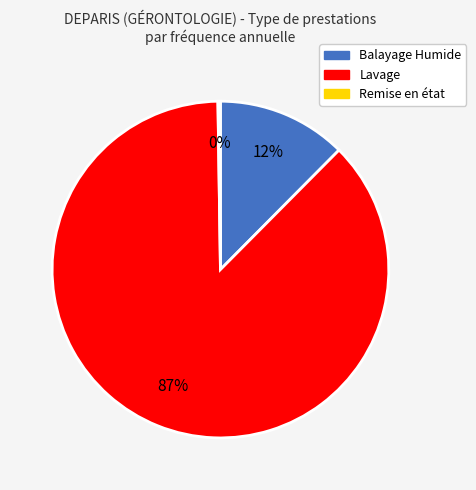

True or false: Lavage accounts for 99% of the total.

False